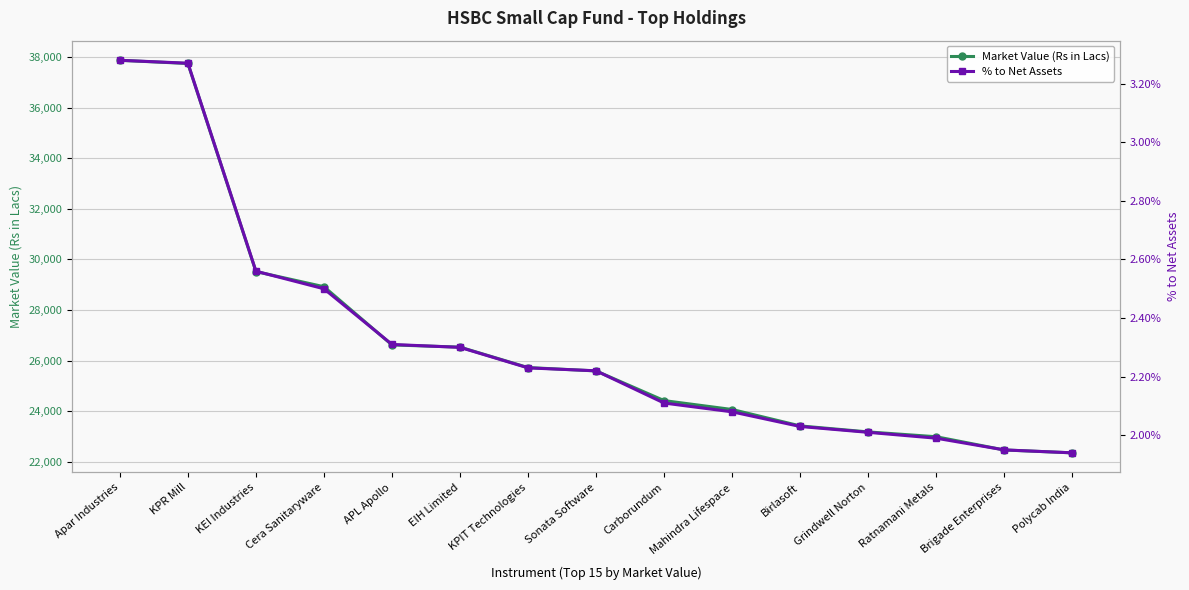

At which category is the sum across all series the highest?

Apar Industries